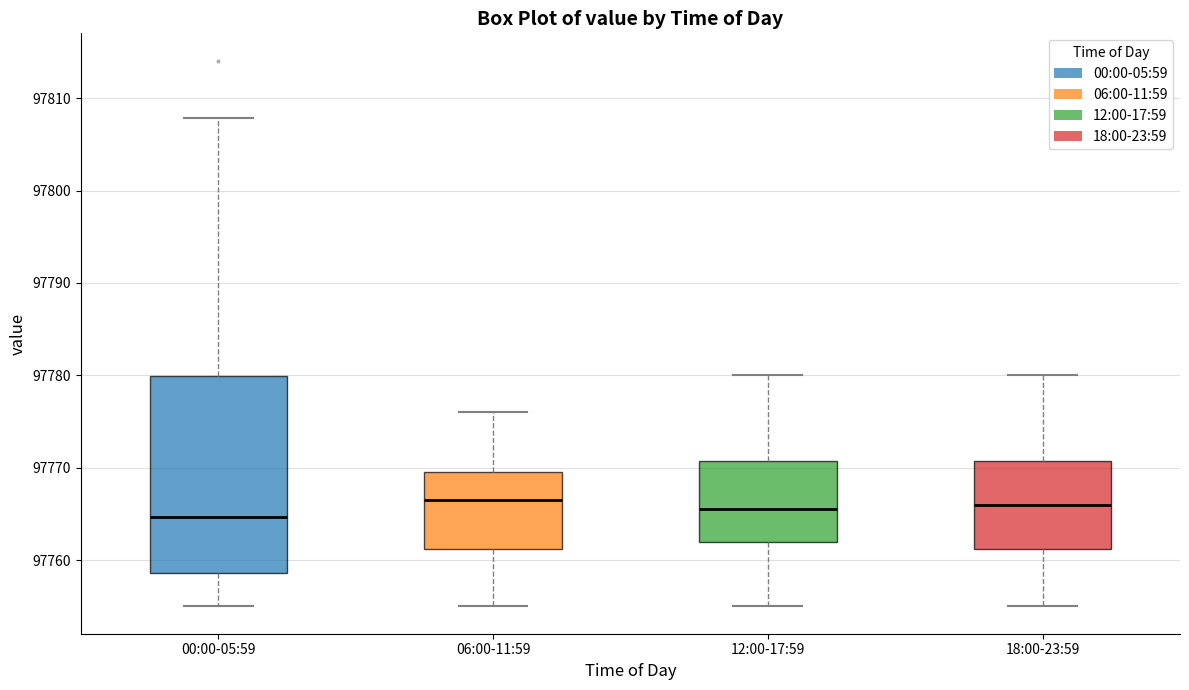

Where does the median line of the box for 06:00-11:59 sit on the y-axis? The values are not printed on the chart, so give them approximately, as read against the axis.

97767